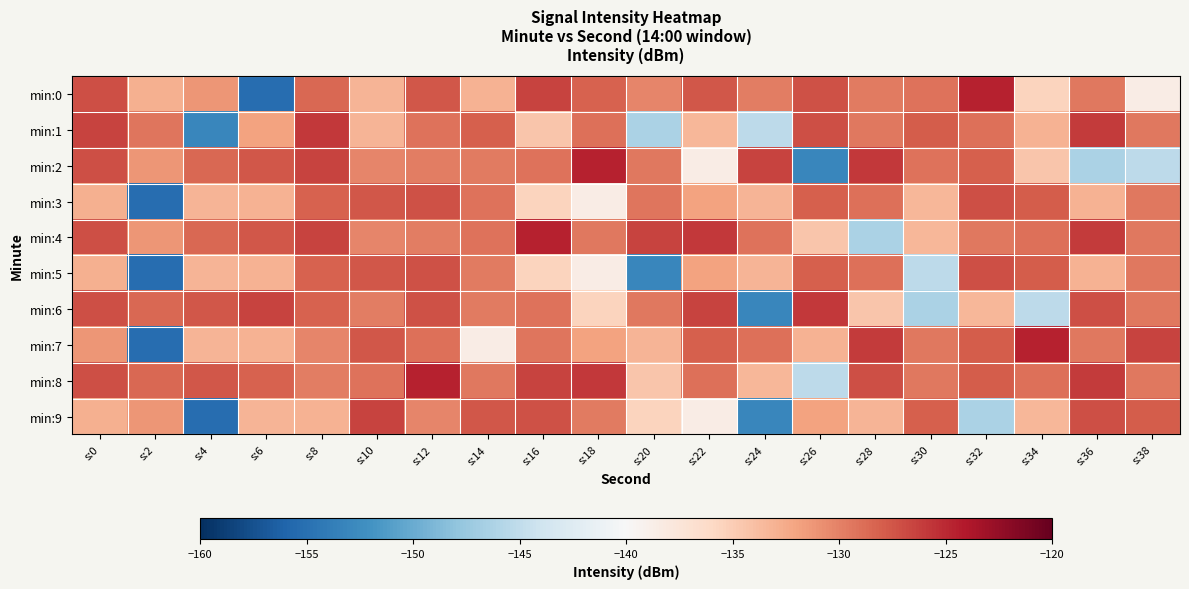

Which label corresponds to the largest value in the chart?

s:32